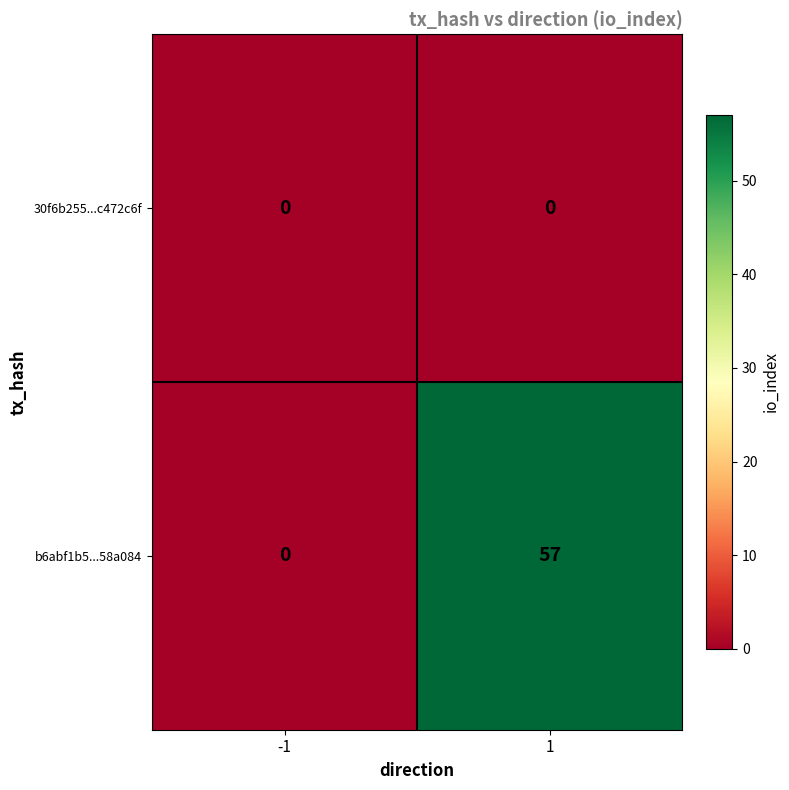

Which series has the largest range (max minus min)?

b6abf1b5...58a084